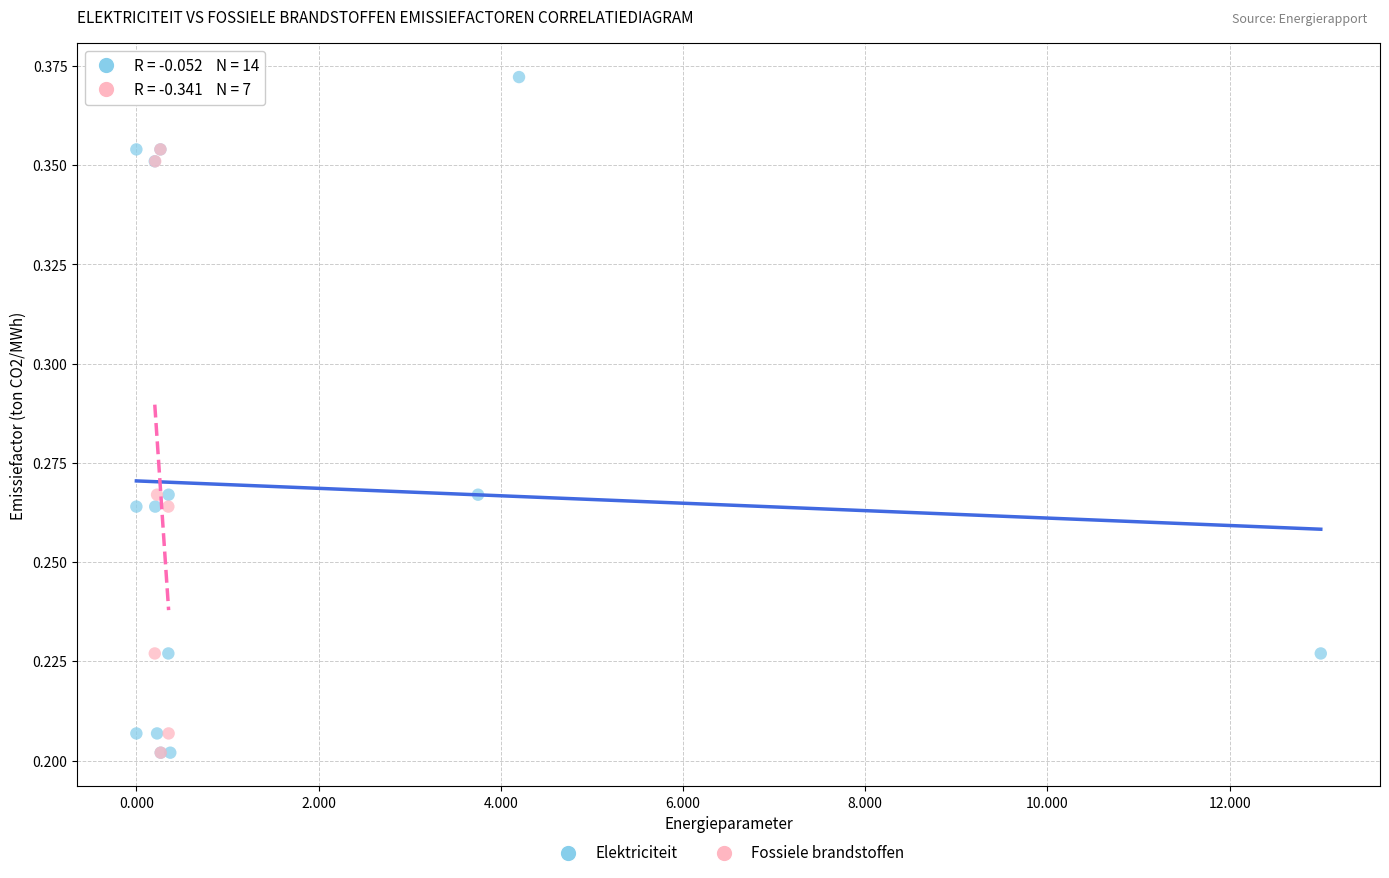

Which series reaches the maximum Y coordinate?

Elektriciteit